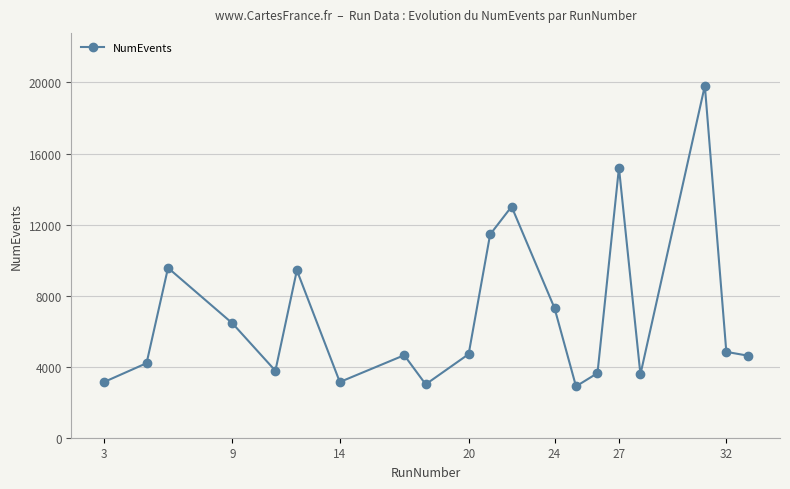

What is the value of the 12th point from the left?

13014